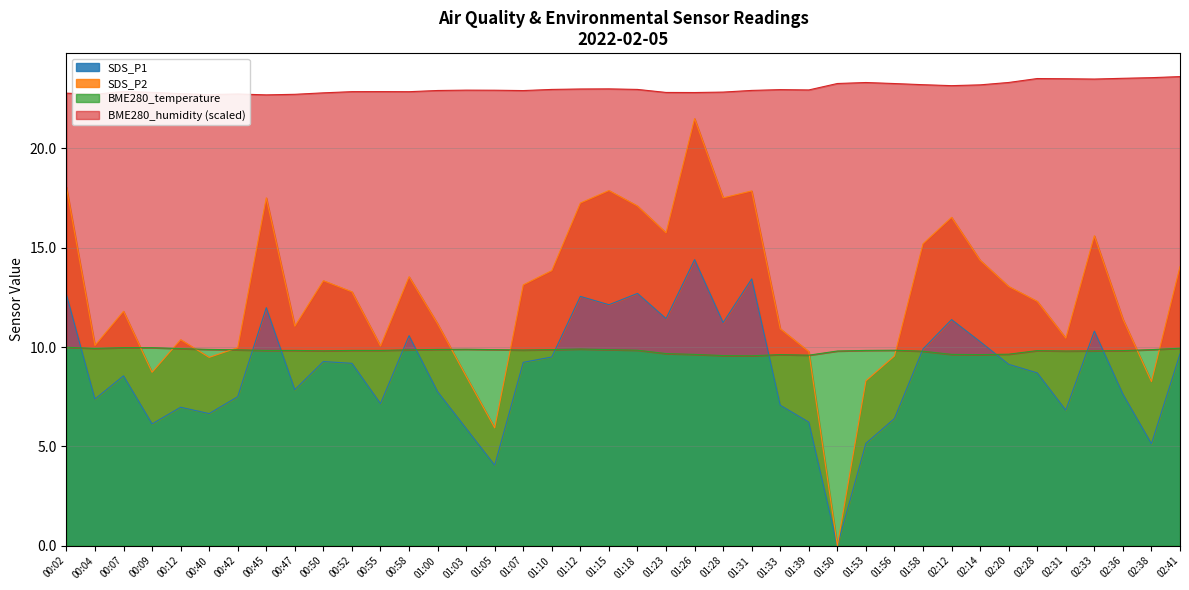

Rank the categories by BME280_temperature value from highest to lowest.

00:02, 00:07, 00:09, 02:41, 00:04, 00:12, 01:12, 01:03, 00:40, 01:00, 01:05, 01:10, 01:15, 02:38, 00:42, 00:58, 01:07, 01:18, 01:56, 00:45, 00:47, 00:52, 00:55, 01:53, 02:28, 02:36, 00:50, 02:33, 01:50, 02:31, 01:58, 01:23, 02:20, 01:26, 02:12, 01:33, 02:14, 01:39, 01:28, 01:31